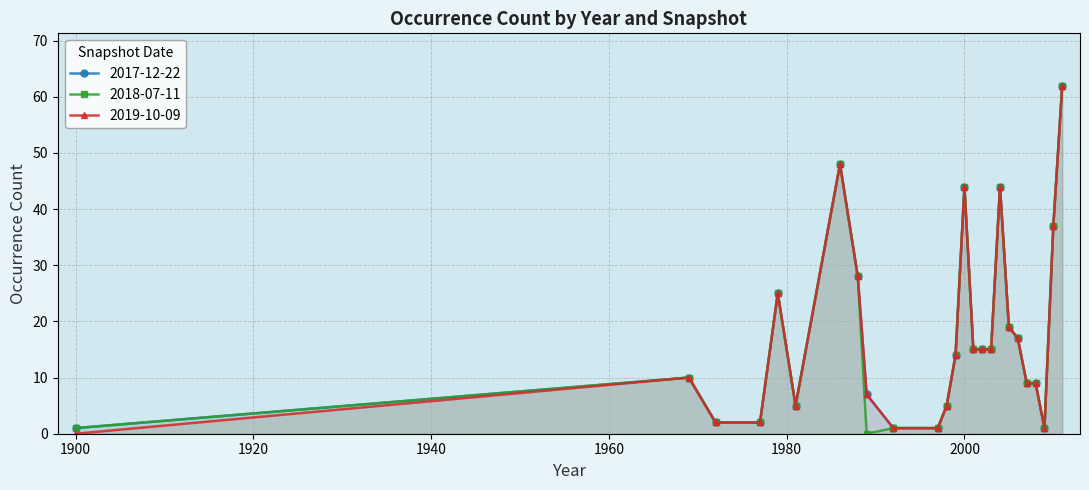

The 2019-10-09 series shows 2 at 1998. True or false?

False